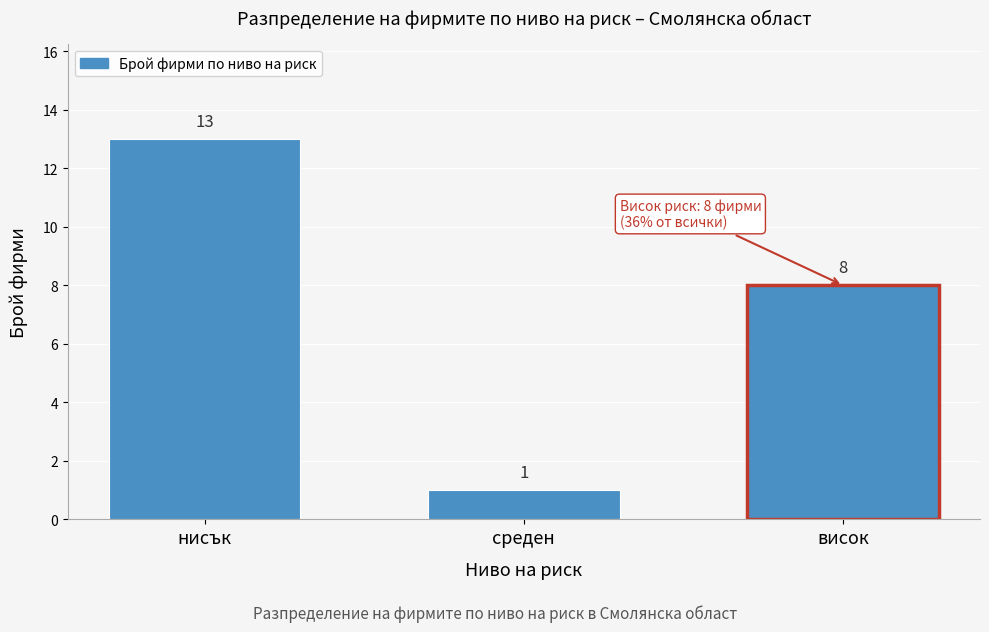

Reading left to right, transcribe all the data shown in this chart.

13	1	8